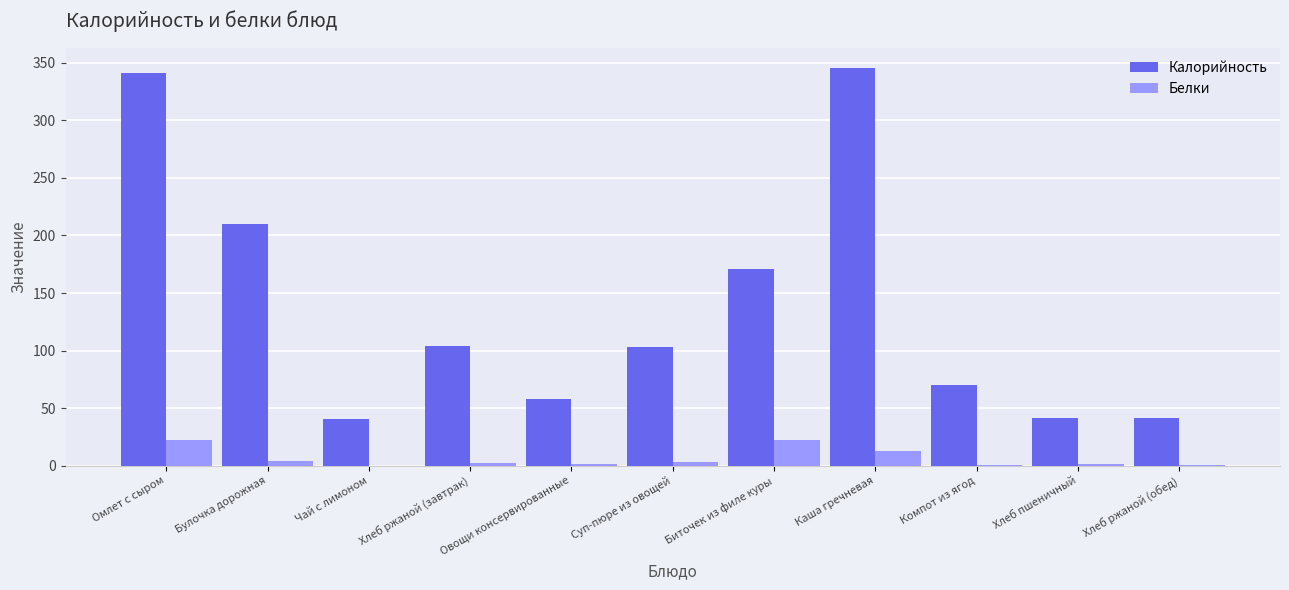

Which series has the largest total across all categories?

Калорийность